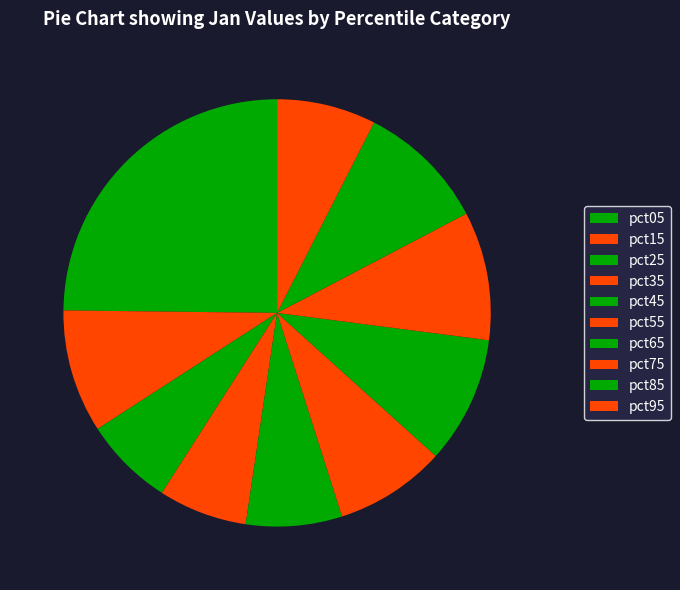

The pct95 slice represents 7% of the pie. True or false?

True